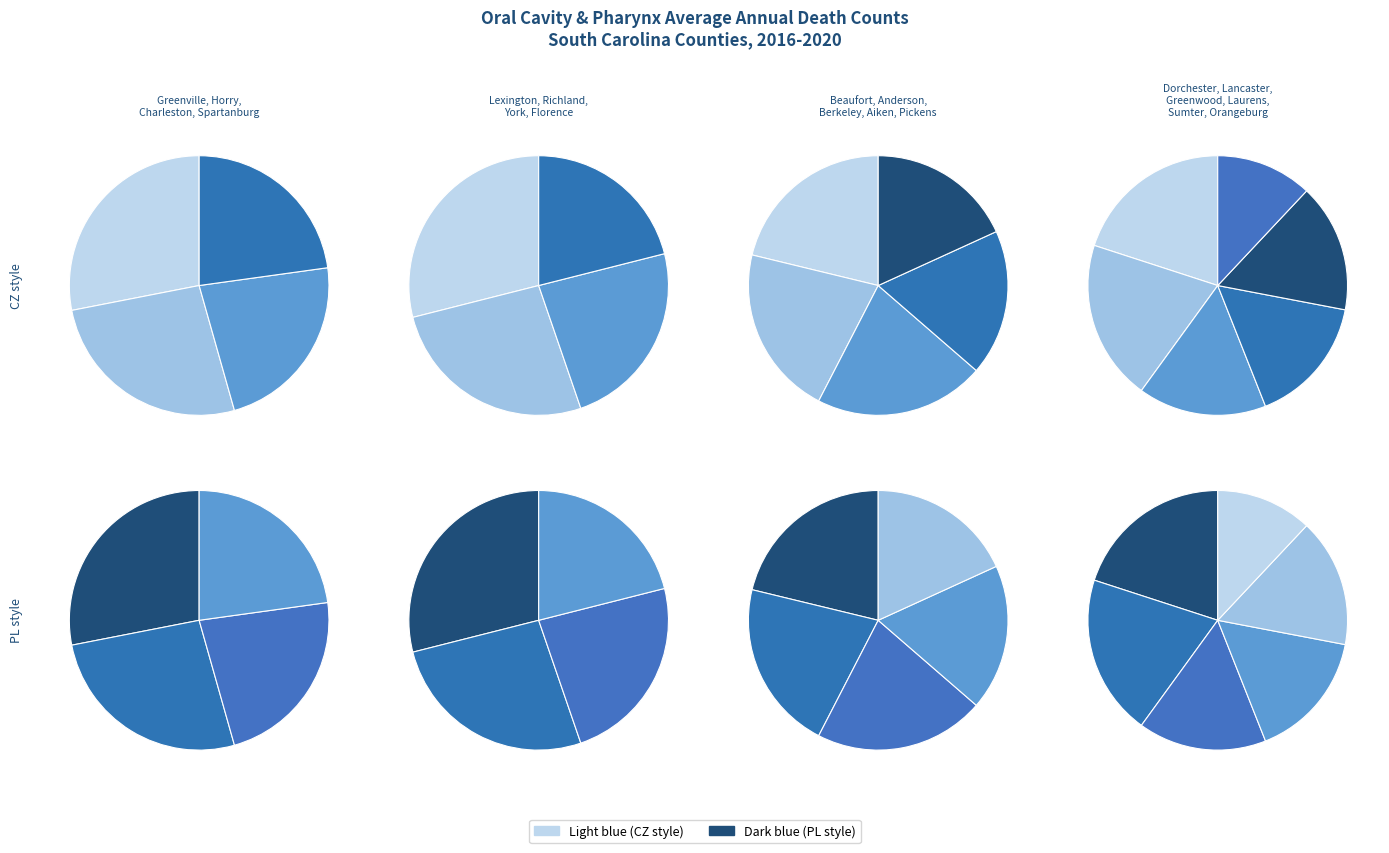

Count the number of slices in the pie.

19